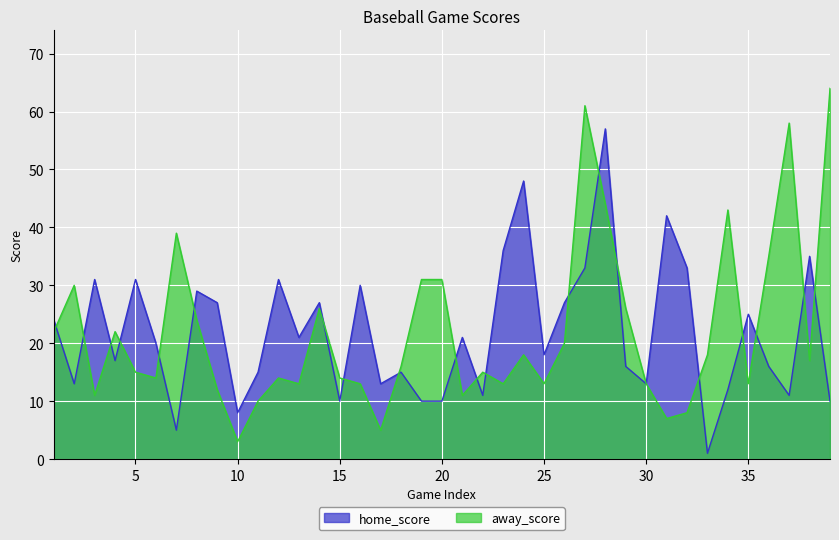

Rank the series by their average value, from lowest to highest.

home_score, away_score